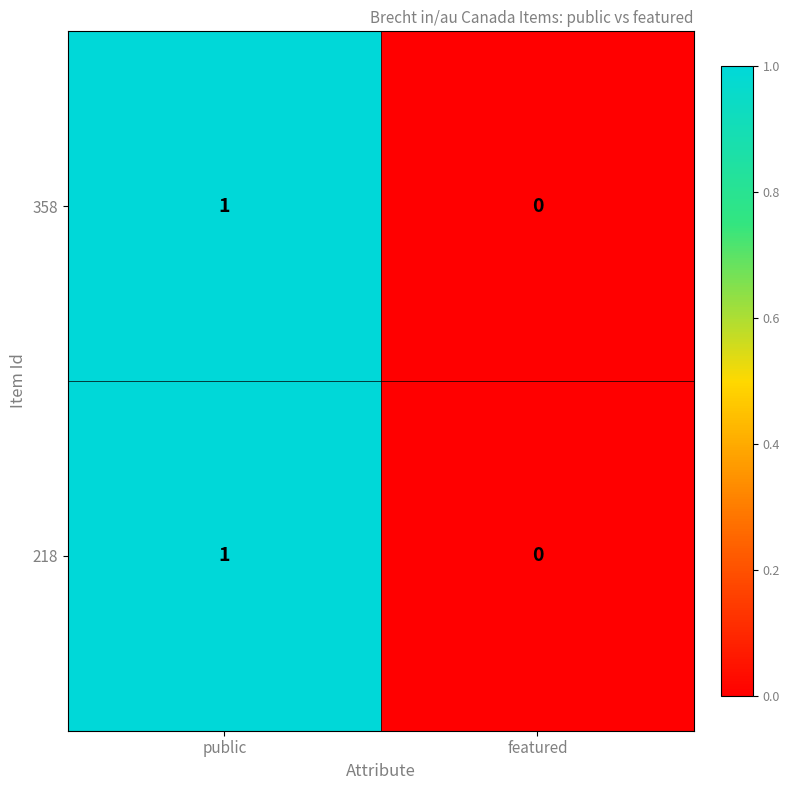

True or false: 358 has a value of 1 at public.

True